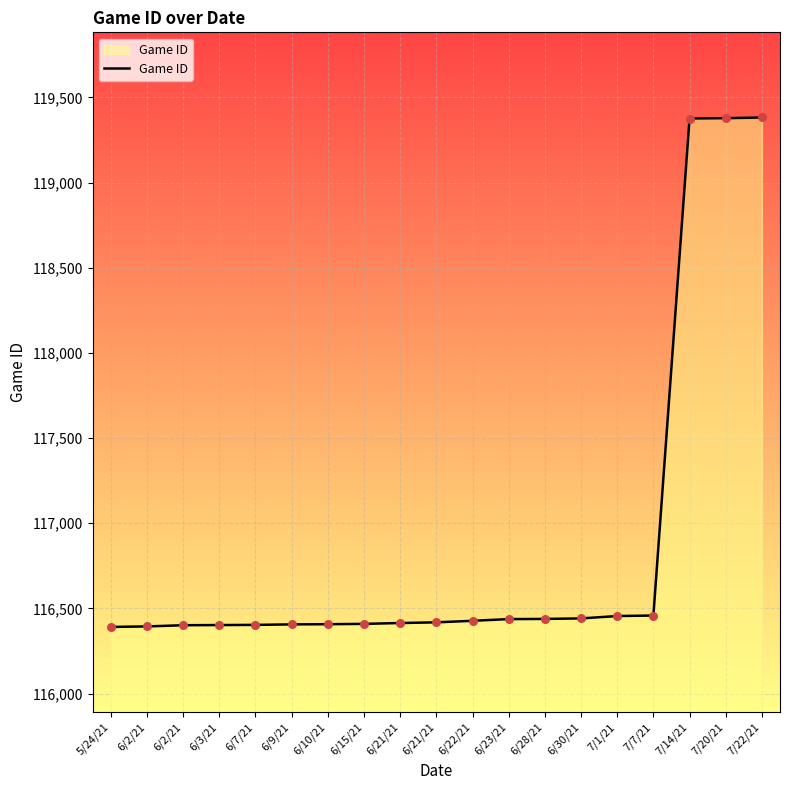

Approximately how many times larger is the value at 7/7/21 compared to 6/7/21?

1.0